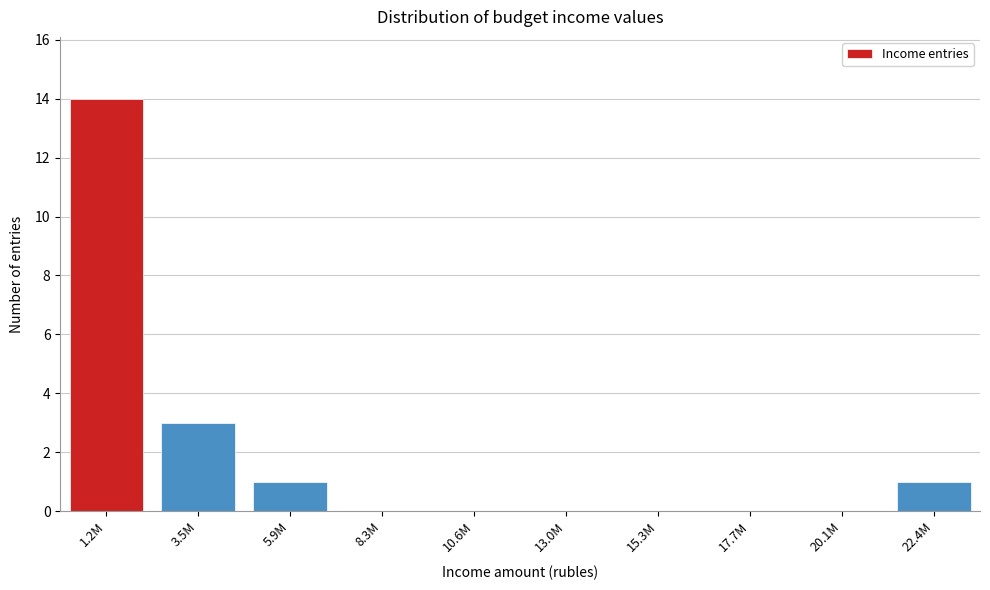

Reading right to left, what are all the values shown in this chart?

22.4M=1	20.1M=0	17.7M=0	15.3M=0	13.0M=0	10.6M=0	8.3M=0	5.9M=1	3.5M=3	1.2M=14